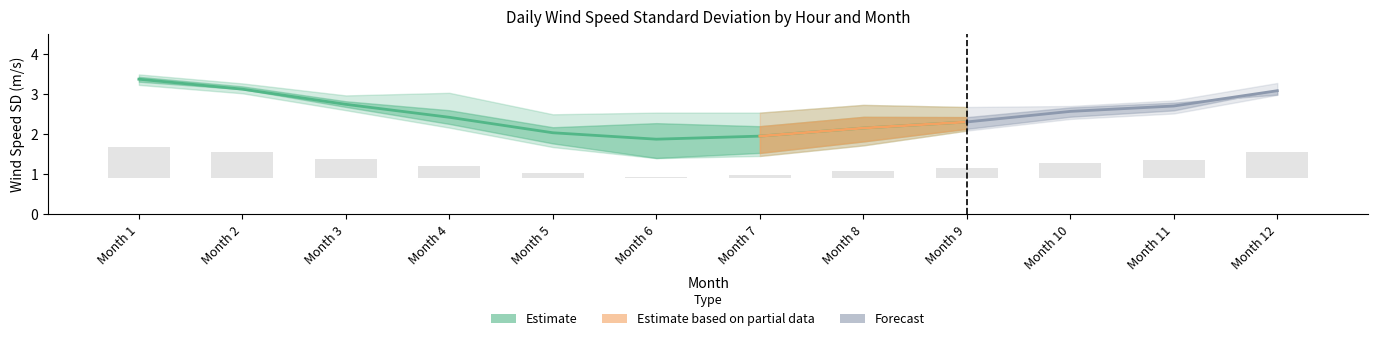

At how many categories does at least one series exceed 2?

12